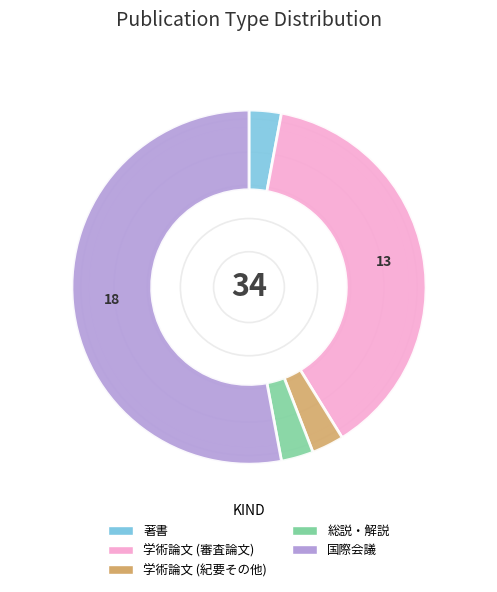

Between 学術論文 (紀要その他) and 国際会議, which is larger?

国際会議